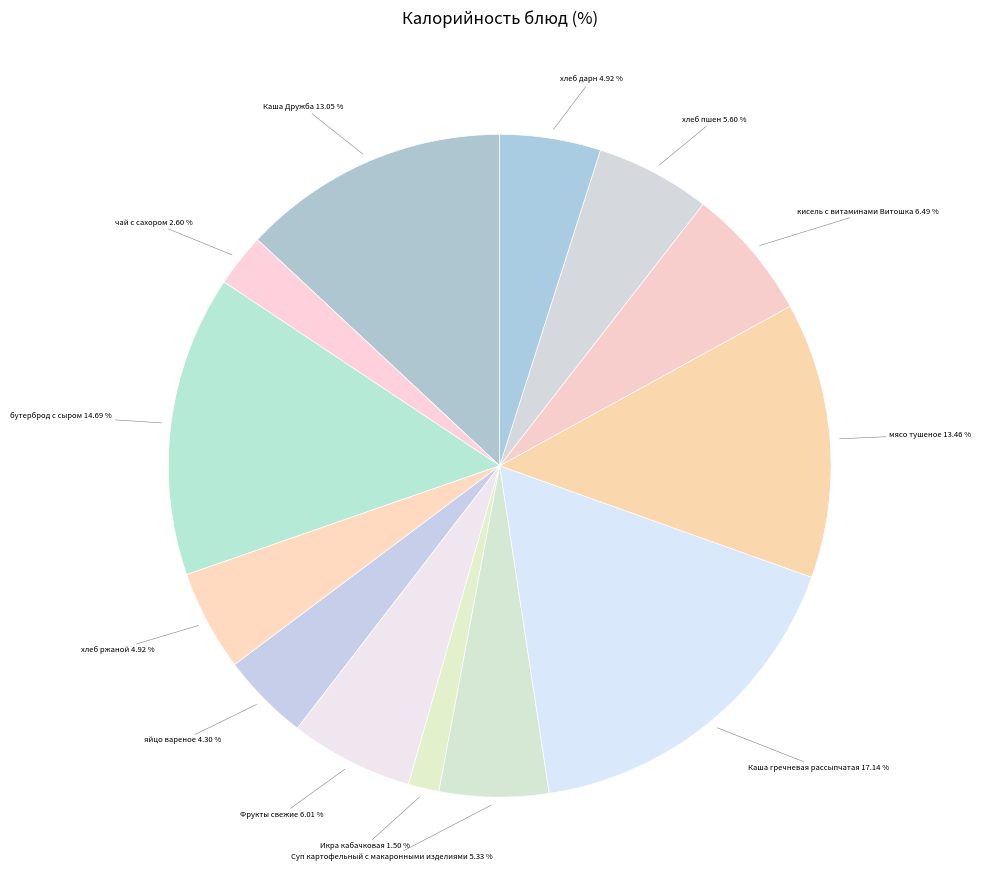

Count the number of slices in the pie.

13